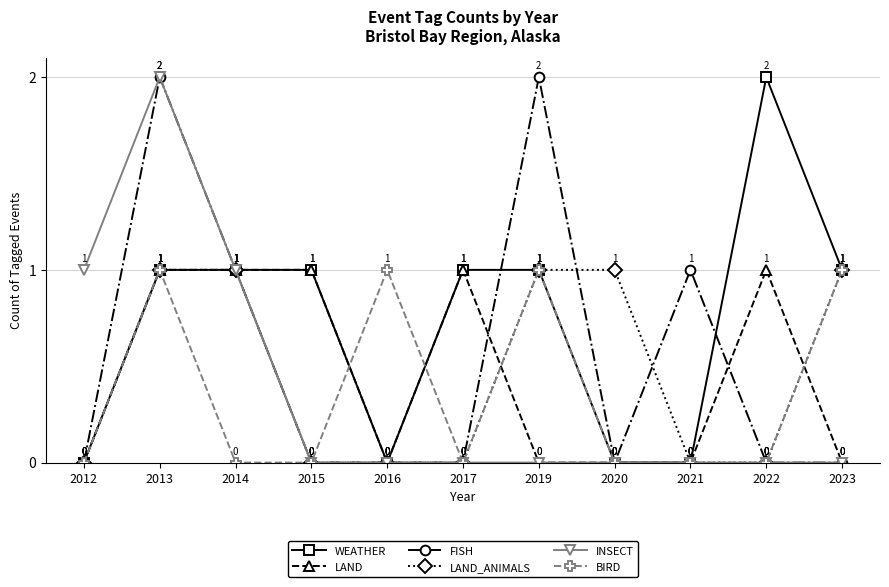

What is the sum of all BIRD values?

4